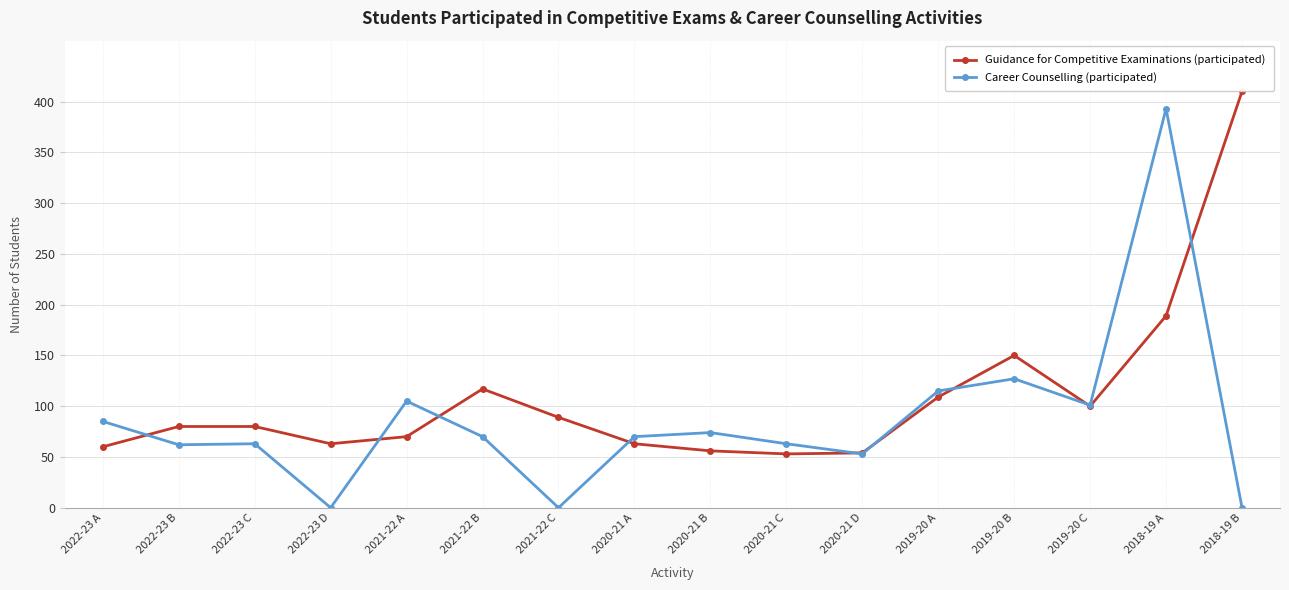

Where is the first local minimum for Career Counselling (participated)?

2022-23 B